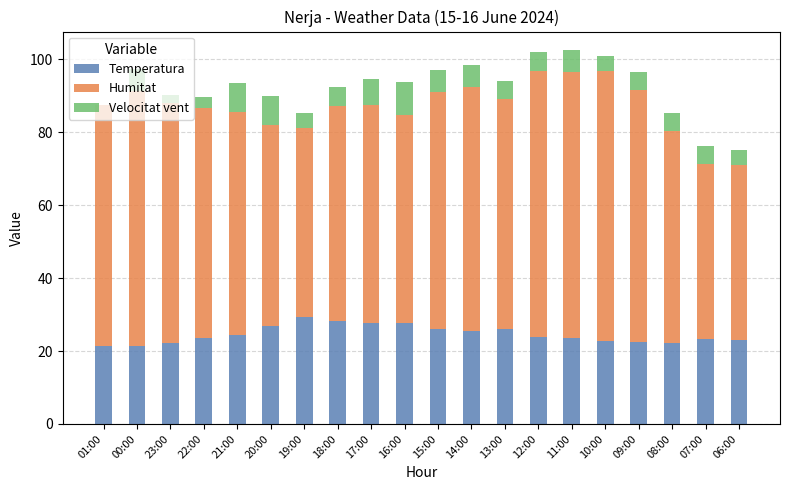

Is it true that Temperatura equals 23.5 at 11:00?

True